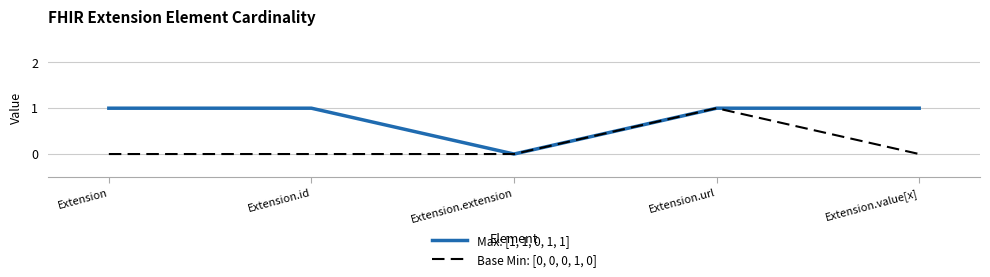

At which label does Max: [1, 1, 0, 1, 1] reach its minimum?

Extension.extension